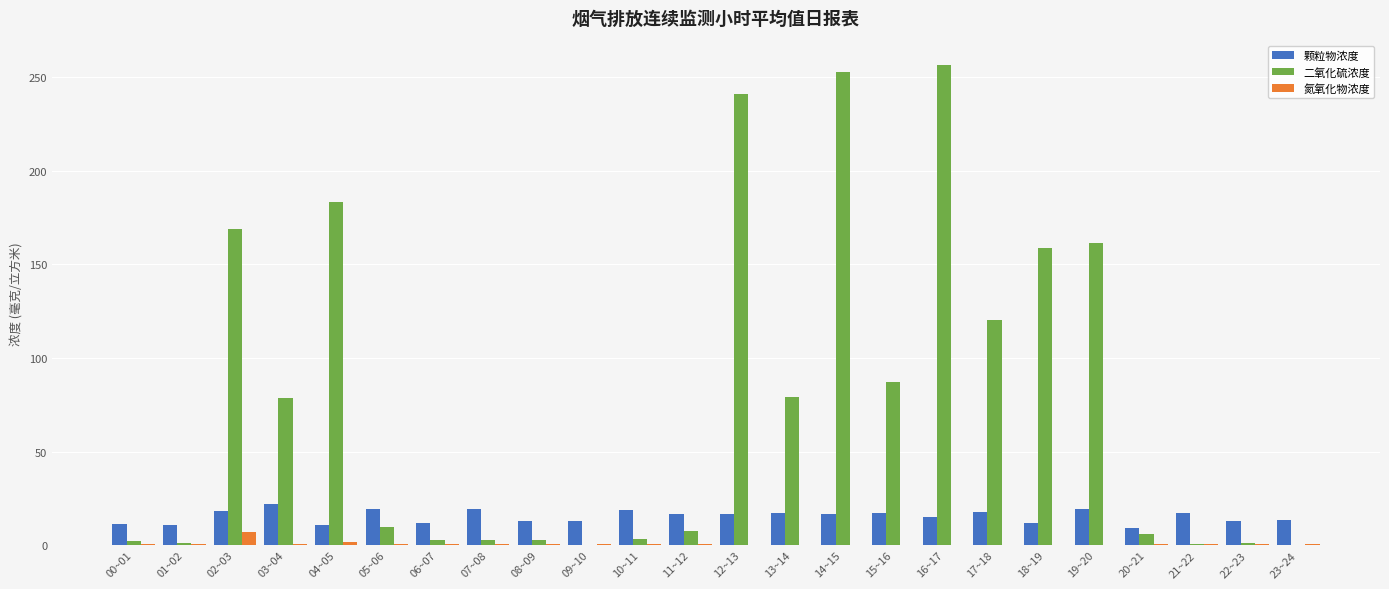

At which label is 二氧化硫浓度 closest to 128?

17~18